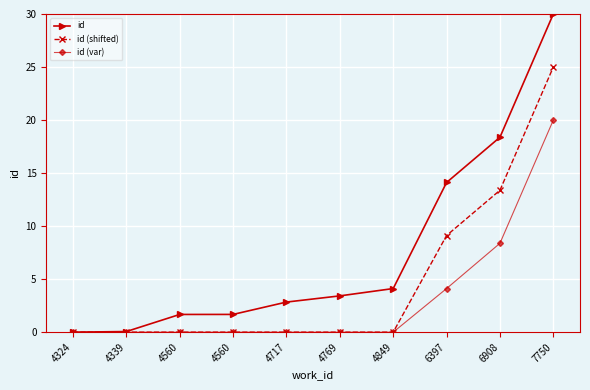

Which series has the largest range (max minus min)?

id